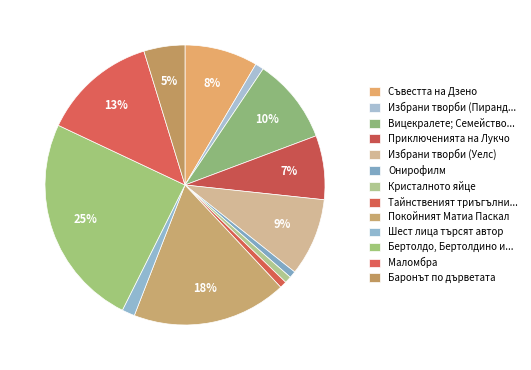

How many slices are in this pie chart?

13